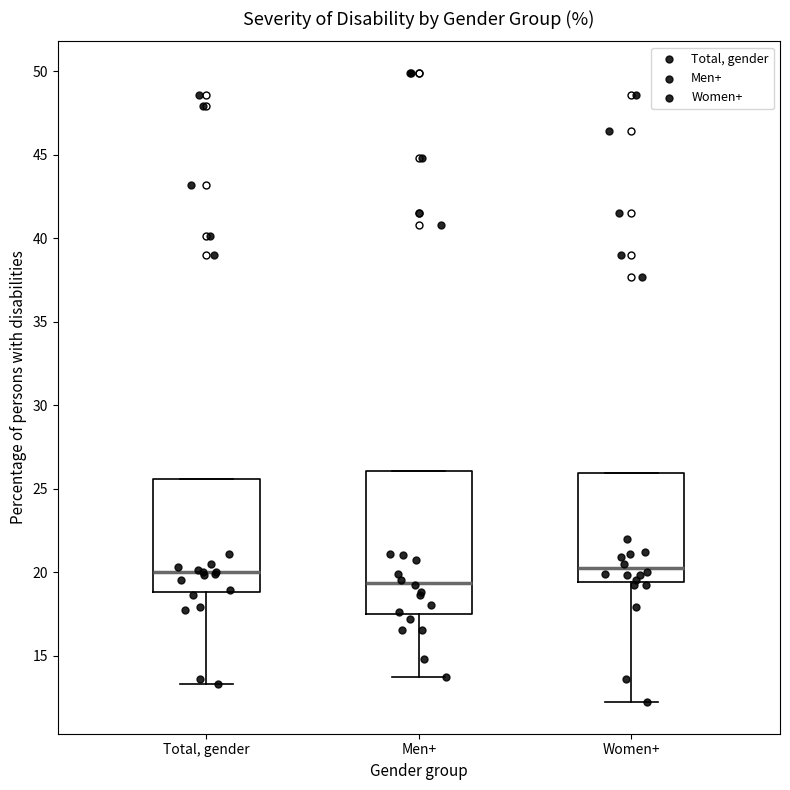

Reading left to right, transcribe this box plot: for each box, give where its median line is, the range the box spans, and where its two whiskers end, as read against the y-axis. The values are not printed on the chart, so give them approximately, as read against the axis.

Total, gender: median 20.0, box 19.0 to 25.5, whiskers 13.5 to 25.5
Men+: median 19.5, box 17.5 to 26.0, whiskers 13.5 to 26.0
Women+: median 20.5, box 19.5 to 26.0, whiskers 12.0 to 26.0